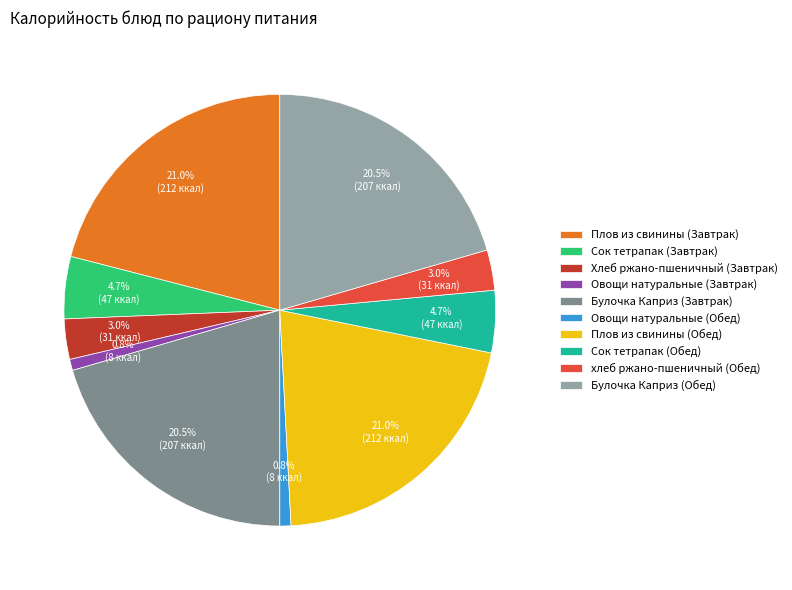

Does Плов из свинины (Обед) account for over 50% of the chart?

No